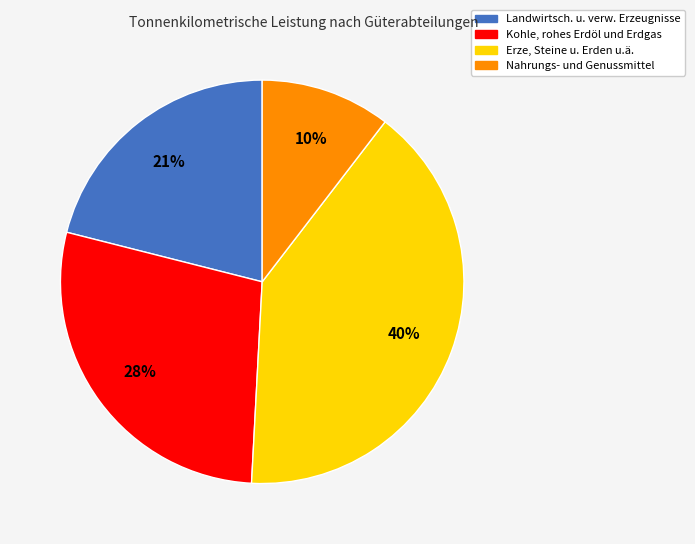

Is it true that Erze, Steine u. Erden u.ä. is 31% of the pie?

False